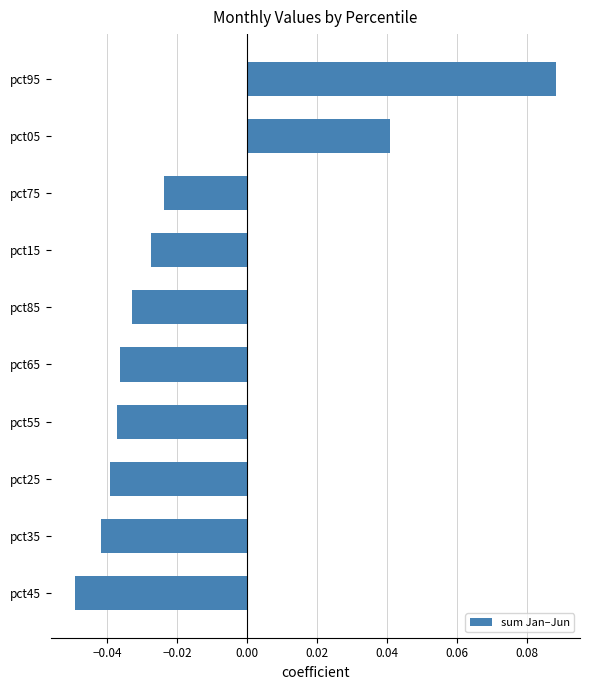

True or false: the data shows -0.1 at pct85.

False